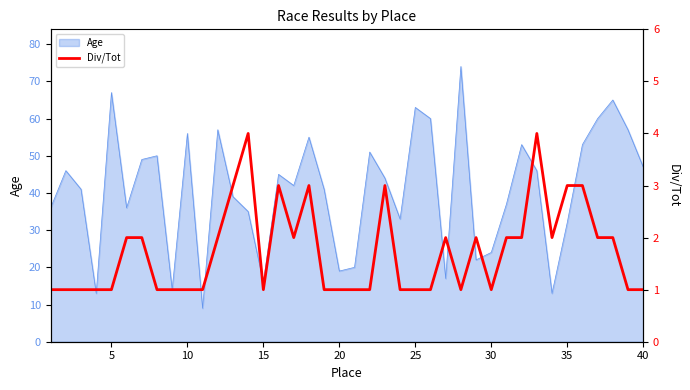

What is the lowest value of the Age series?

9